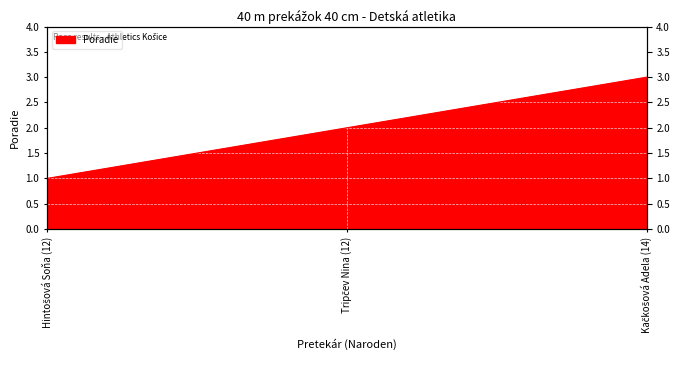

Reading right to left, what are all the values shown in this chart?

Kačkošová Adela (14)=3	Tripčev Nina (12)=2	Hintošová Soňa (12)=1